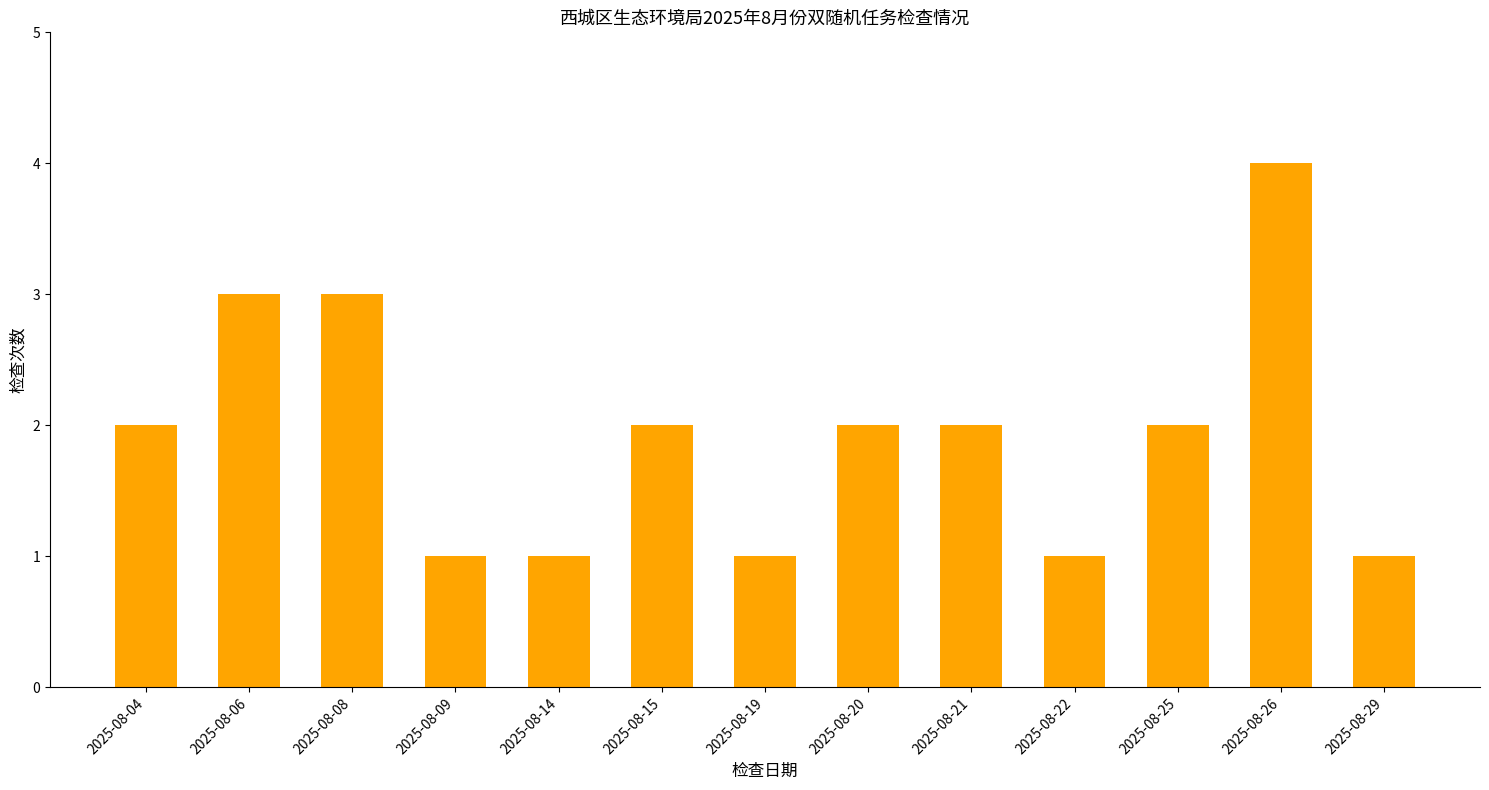

What is the sum of the values at 2025-08-21 and 2025-08-19?

3